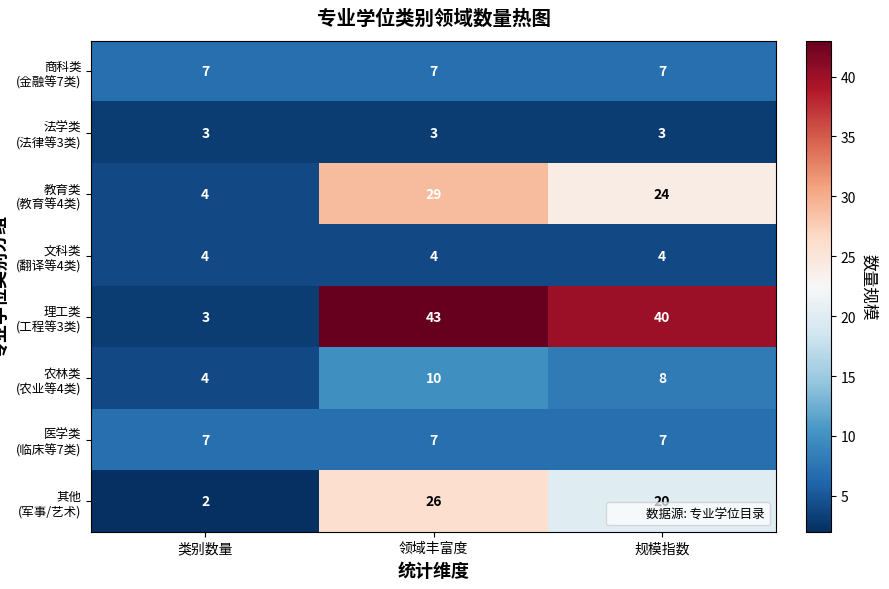

What is the total value across all series at 领域丰富度?

129